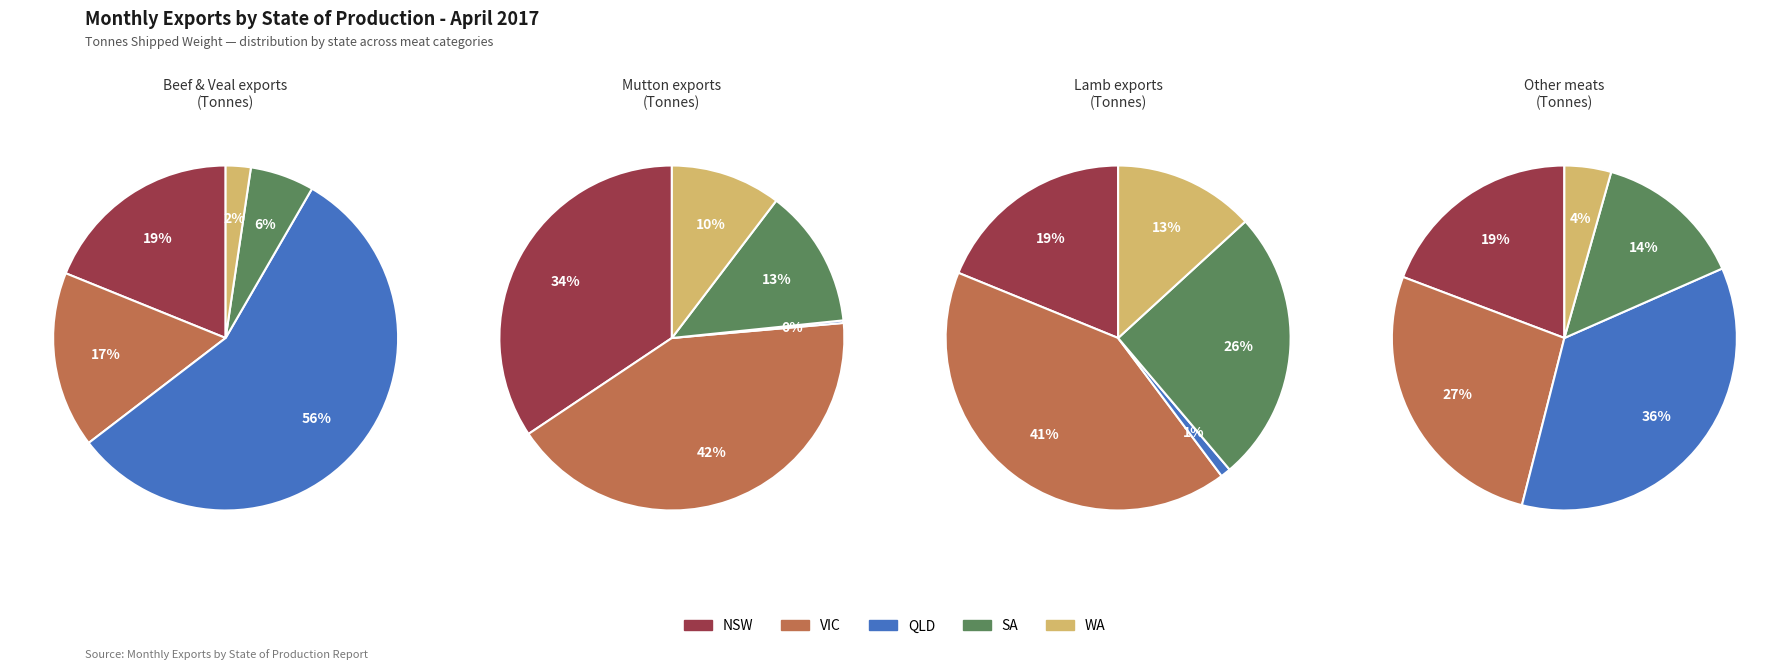

Do NSW and SA together represent more than half of the pie?

No